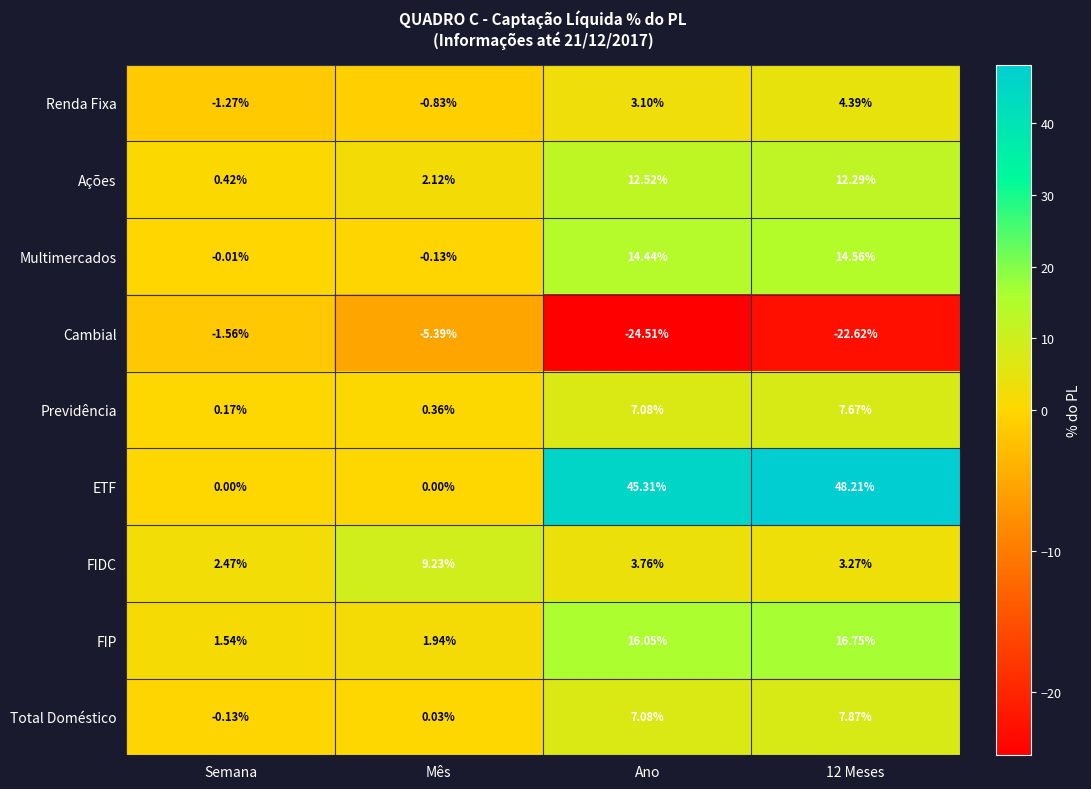

Is the value of ETF at 12 Meses greater than the value of Previdência at Mês?

Yes